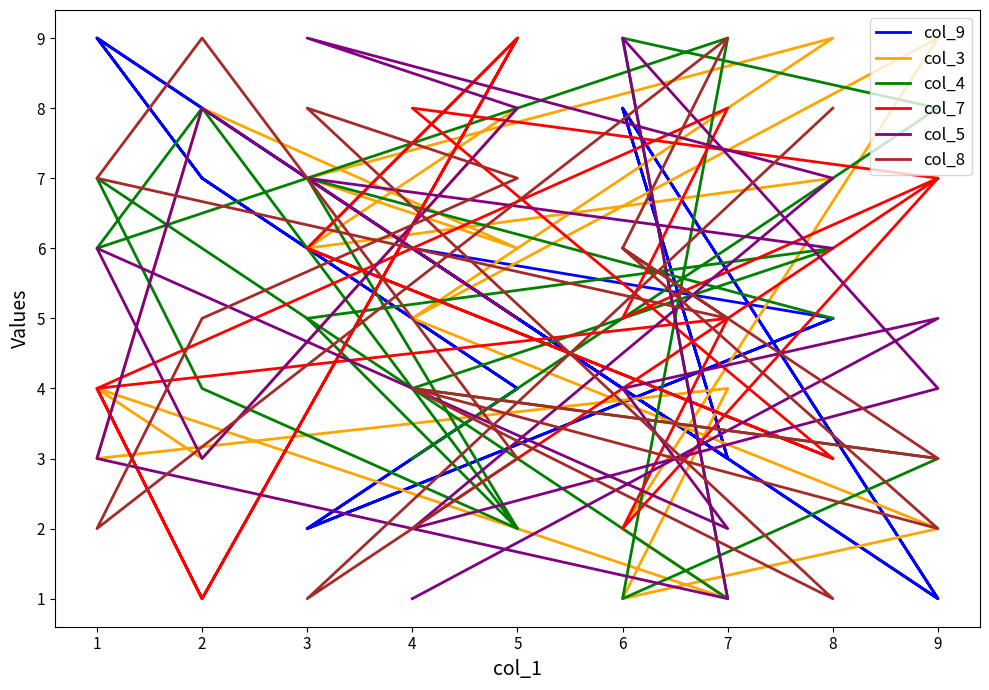

True or false: col_7 and col_8 cross at least once.

True